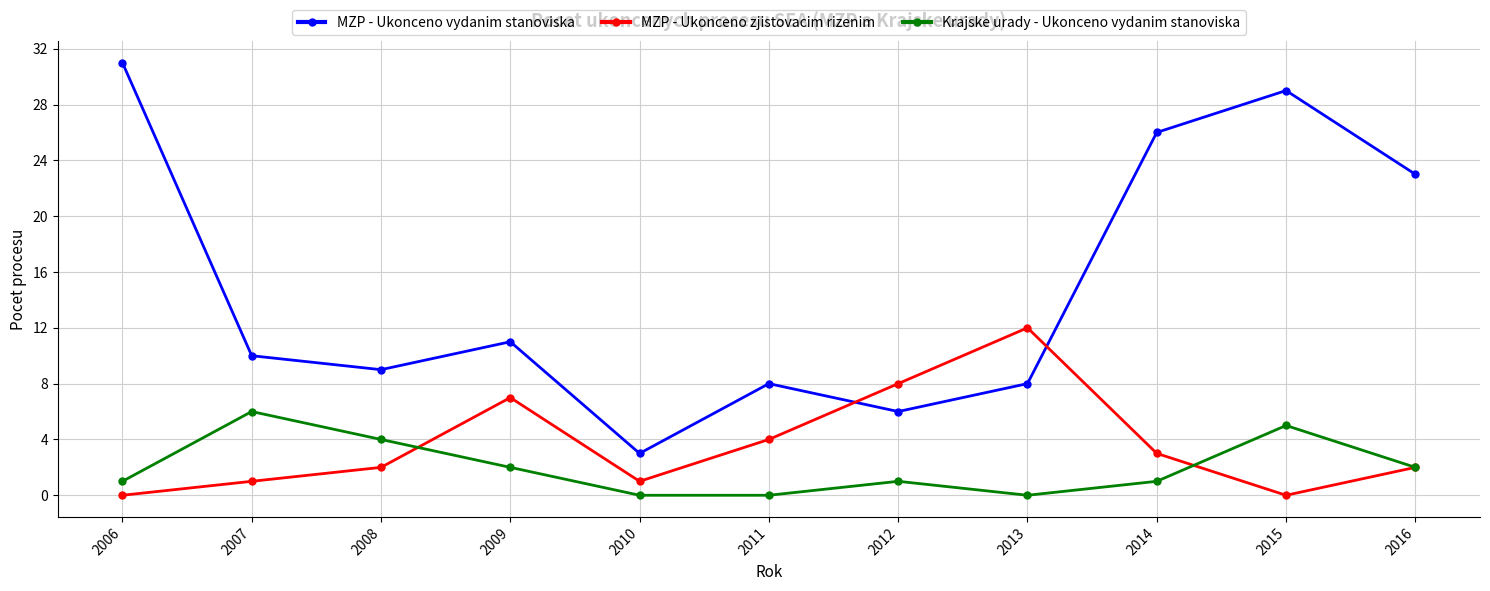

How many data points does each series have?

11